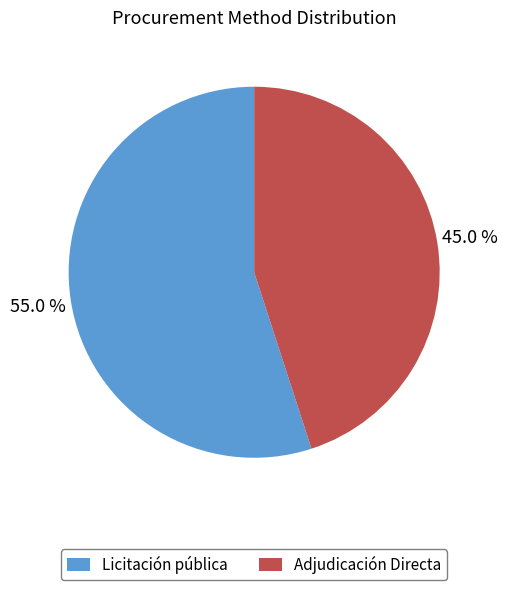

Rank the categories by value from highest to lowest.

Licitación pública, Adjudicación Directa